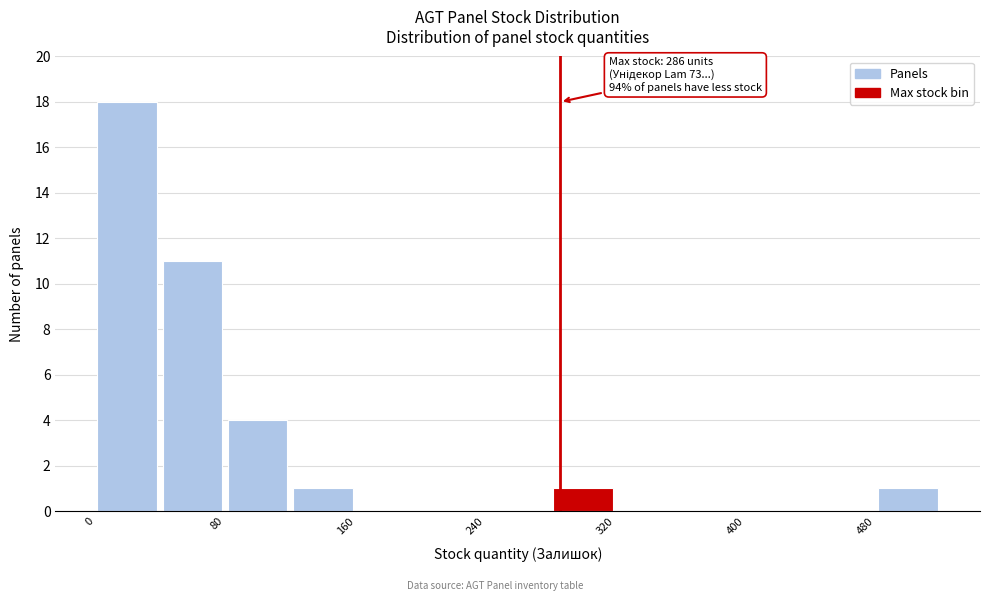

Which range on the x-axis has the tallest bar?

0 to 40